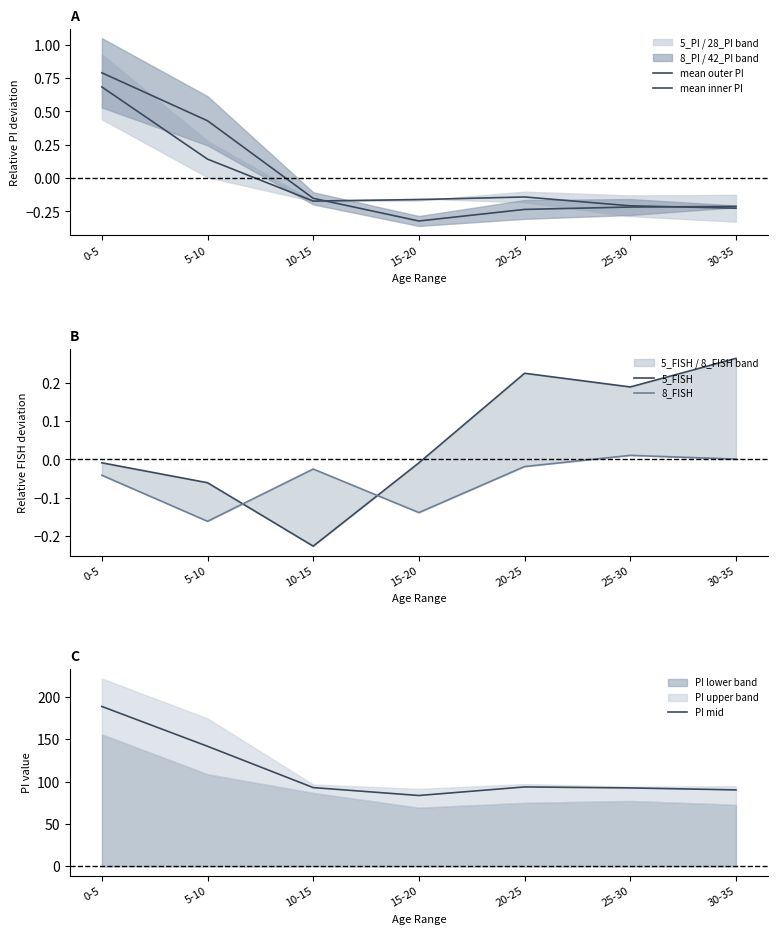

The PI mid series shows 93.7 at 20-25. True or false?

True